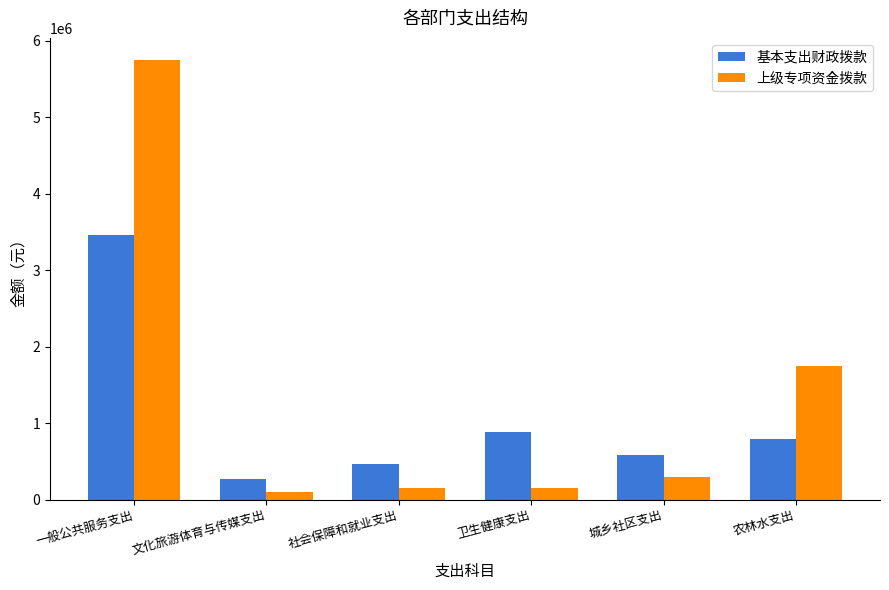

The value of 基本支出财政拨款 at 农林水支出 is 173087.4. True or false?

False